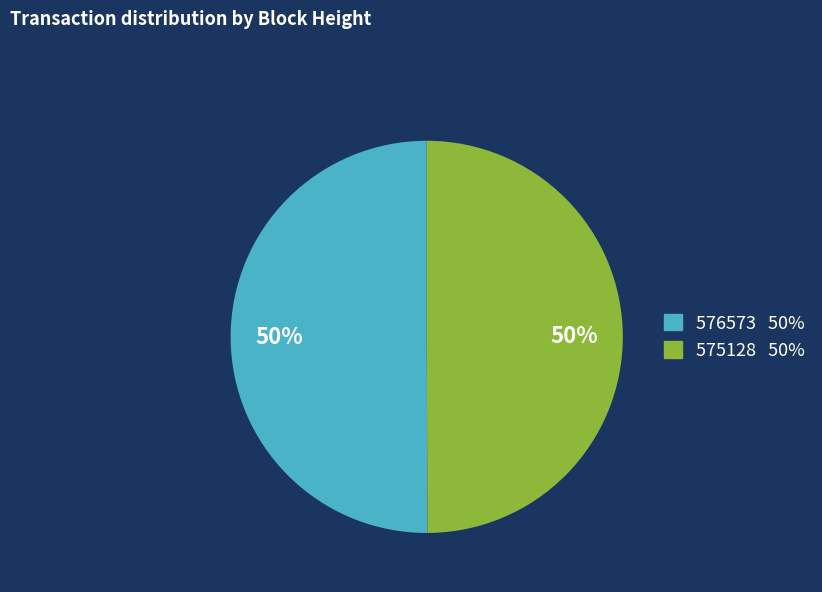

To the nearest percent, what portion does 576573 represent?

50%